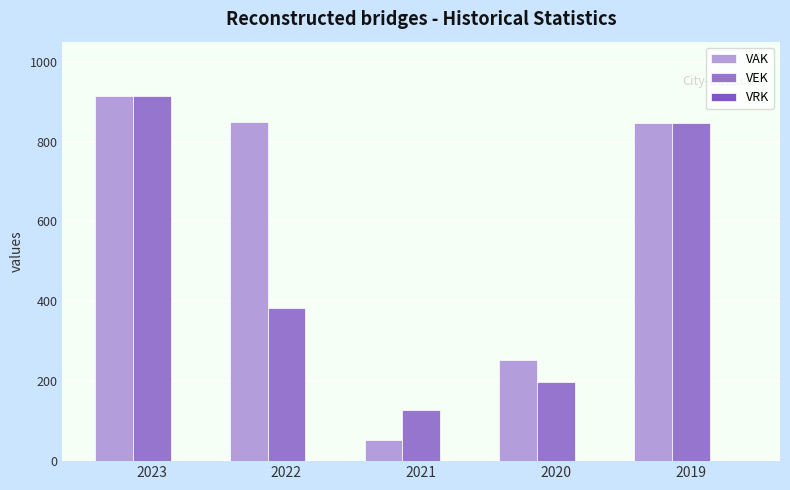

What is the value of the VAK bar at the 4th from the left?

252